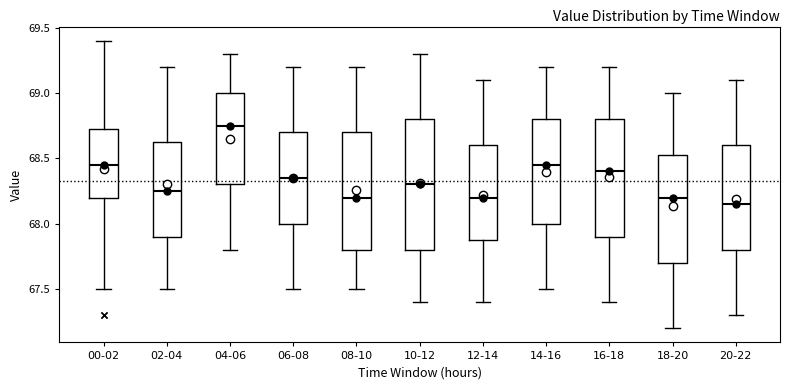

Where is the upper edge of the box for 02-04 on the y-axis? The values are not printed on the chart, so give them approximately, as read against the axis.

68.65